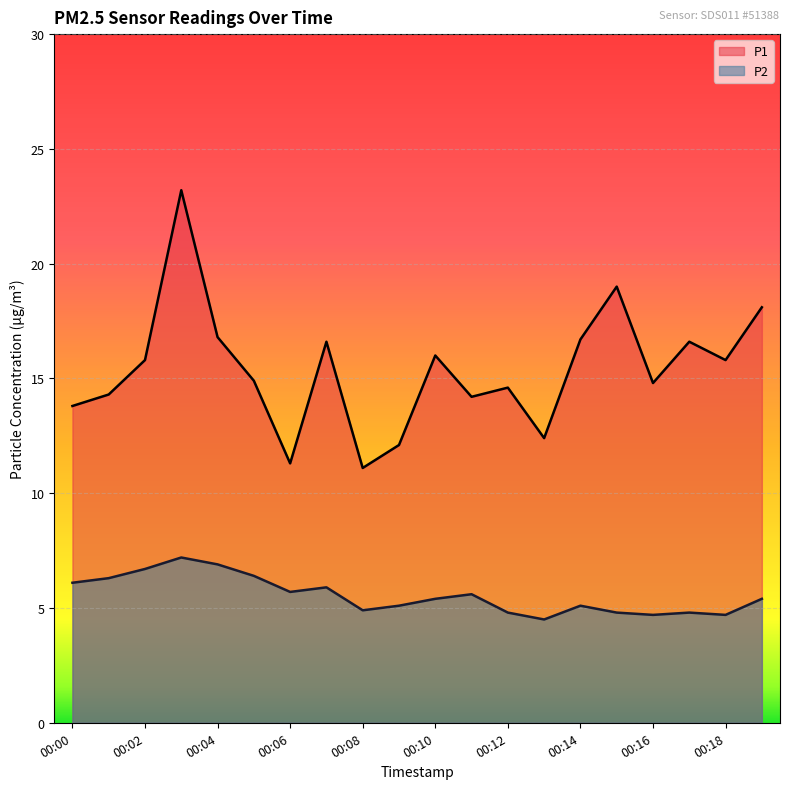

What is the sum of all P2 values?

111.0